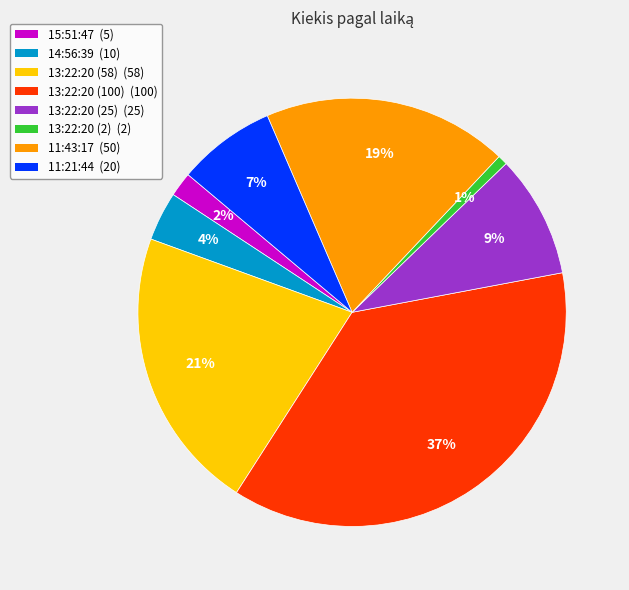

Does 11:43:17 represent more than half of the total?

No